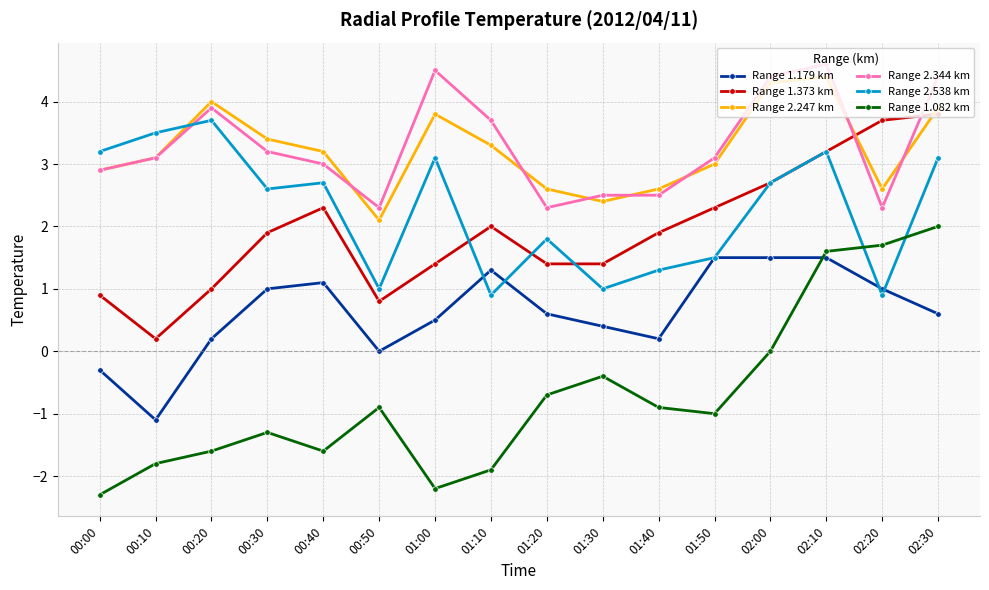

How many interior local peaks does the Range 2.538 km series have?

5